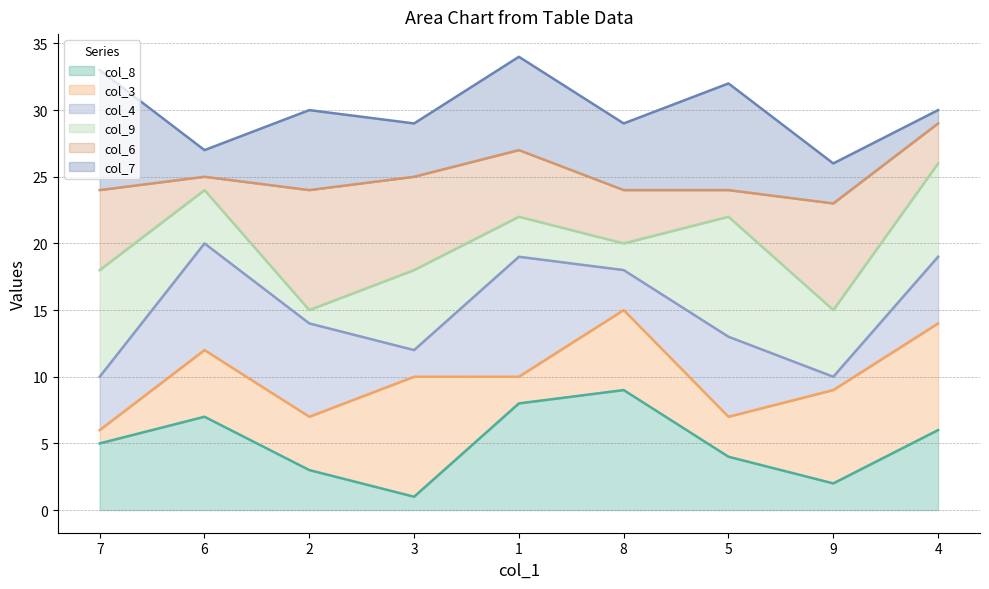

True or false: col_7 line has a value of 9 at 1.

False